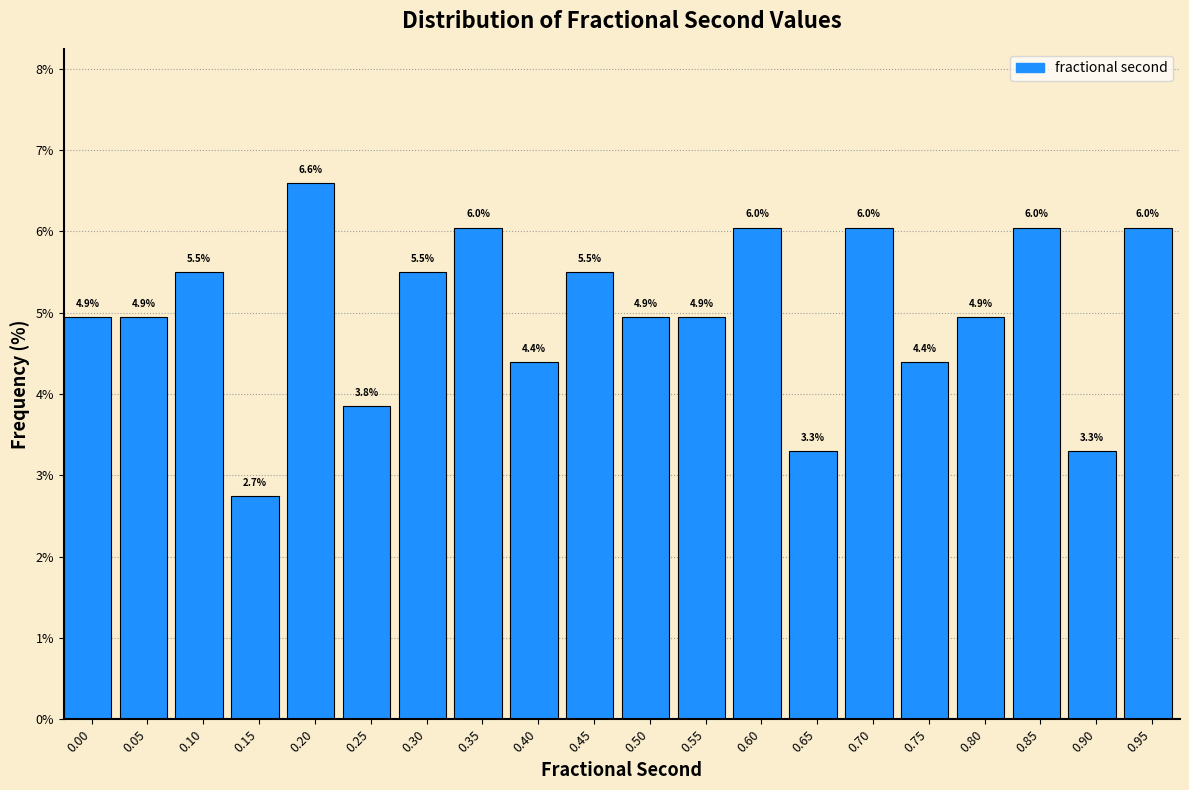

Reading left to right, list all the values displayed in this chart.

4.9	4.9	5.5	2.7	6.6	3.8	5.5	6.0	4.4	5.5	4.9	4.9	6.0	3.3	6.0	4.4	4.9	6.0	3.3	6.0